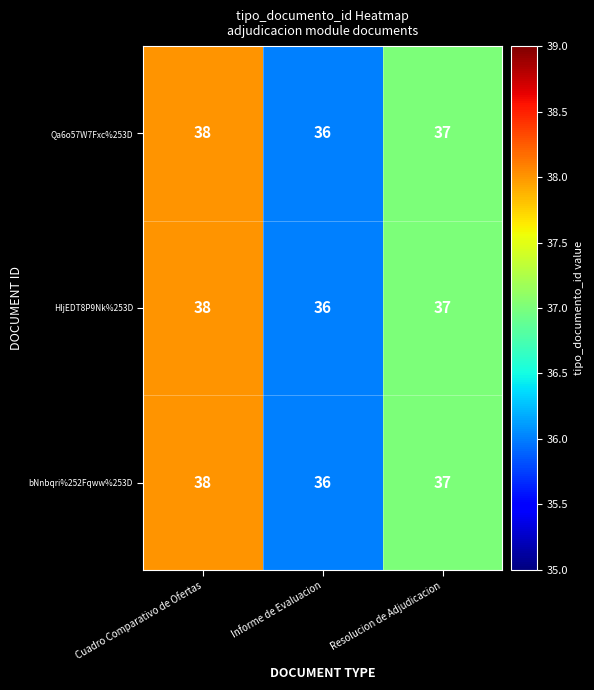

What is the total value across all series at Informe de Evaluacion?

108